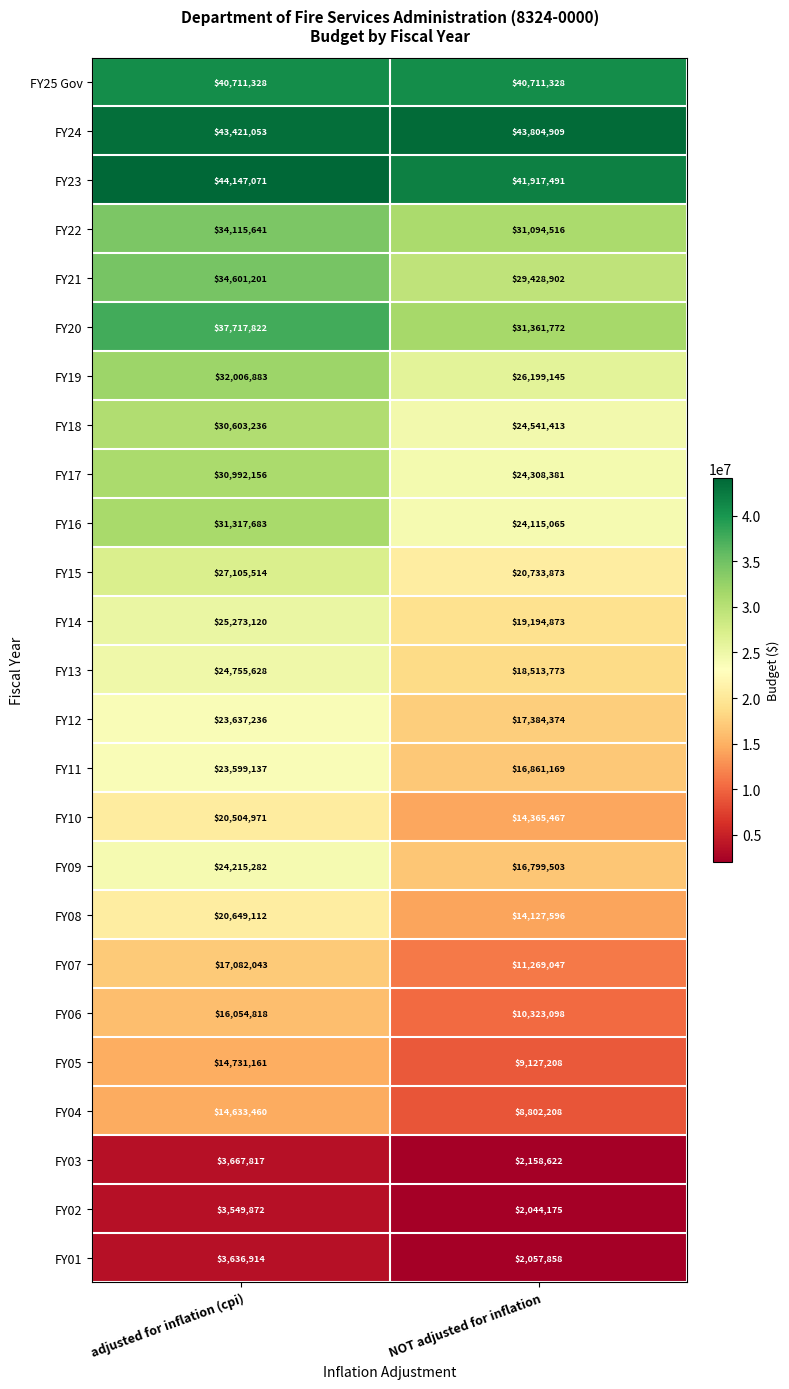

At how many categories does at least one series exceed 22705110?

2